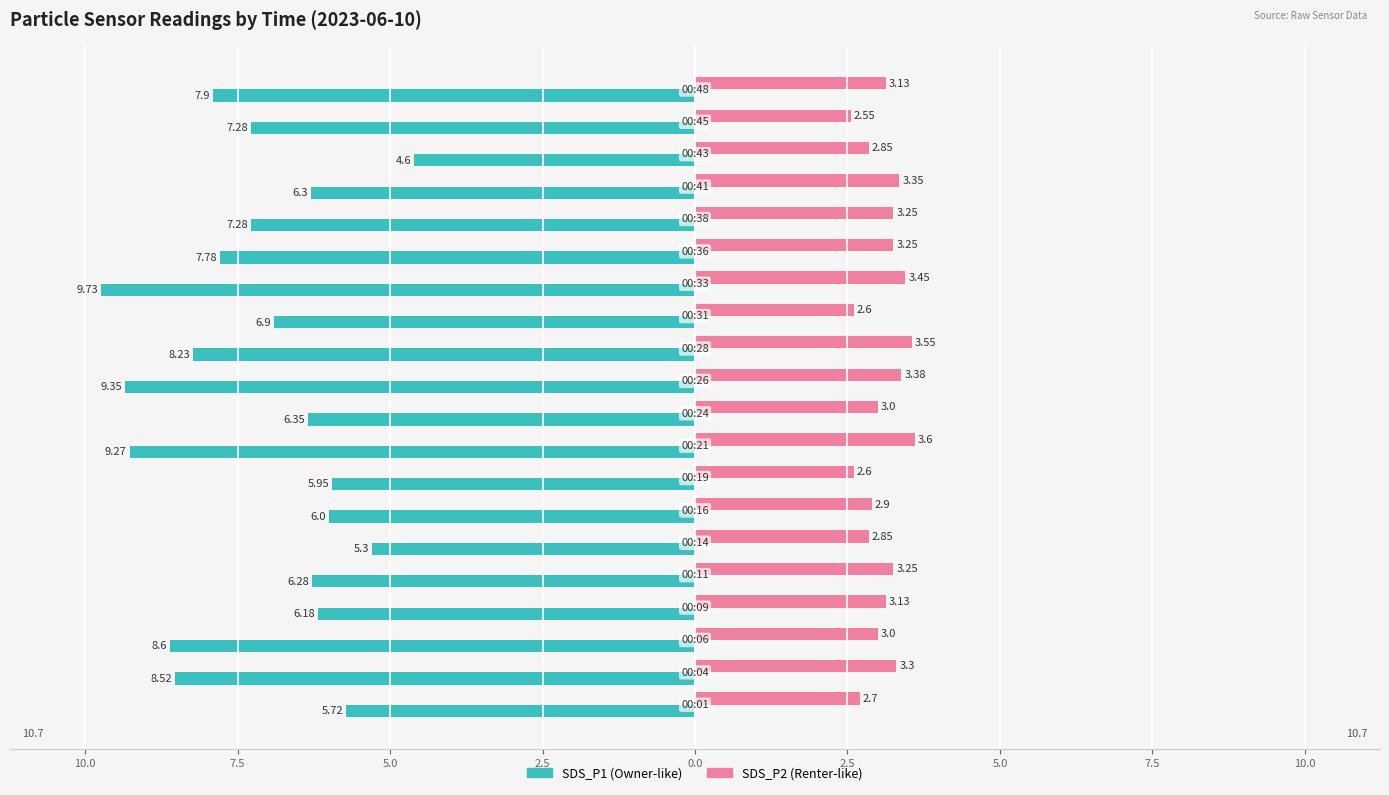

How many bars are there in each group?

2